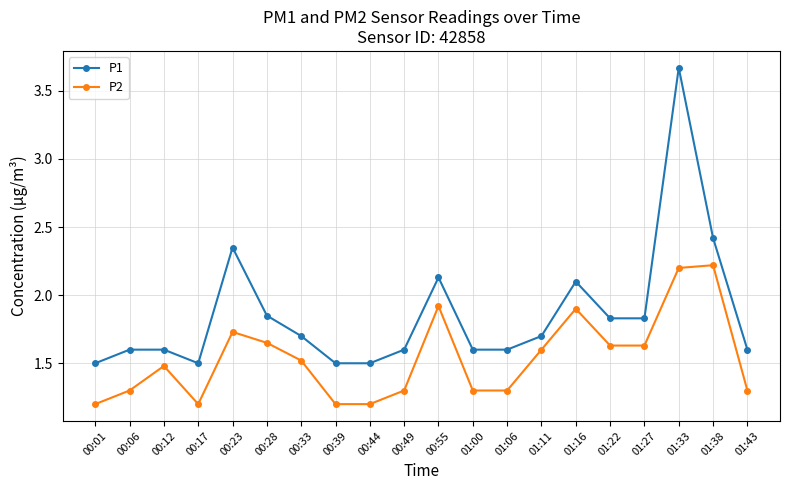

What is the sum of the P1 values at 00:49 and 00:28?

3.5